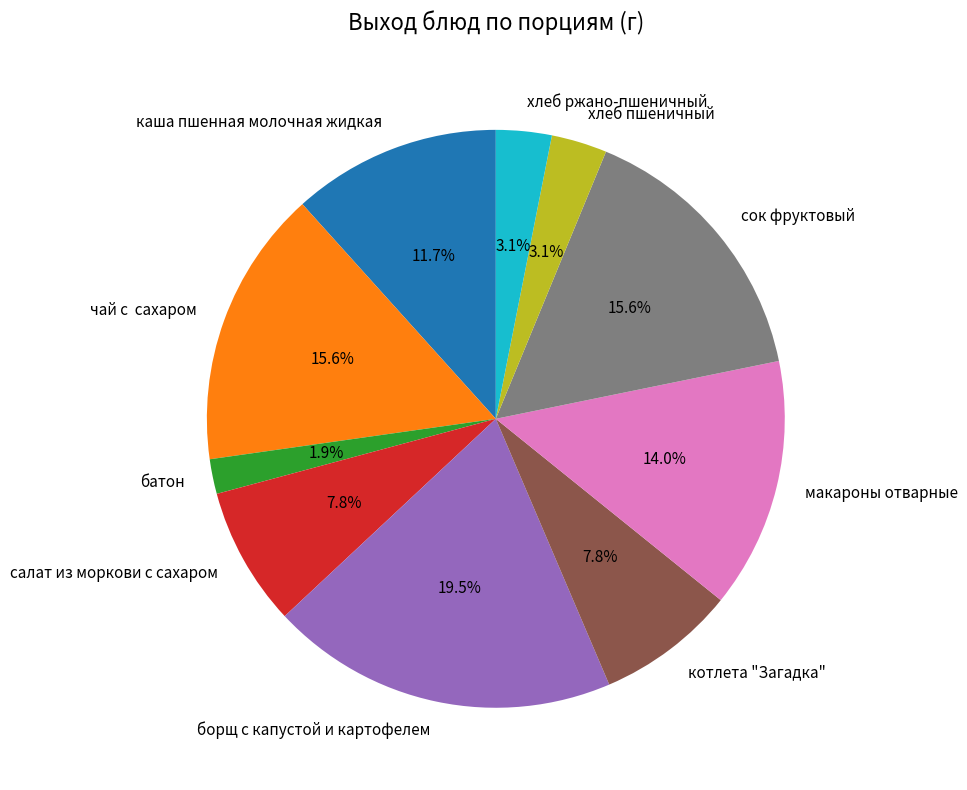

Is there a majority slice in this chart?

No